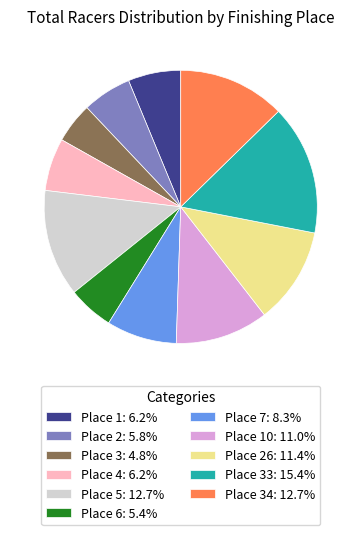

What is the ratio of the value at Place 4: 6.2% to the value at Place 2: 5.8%?

1.1